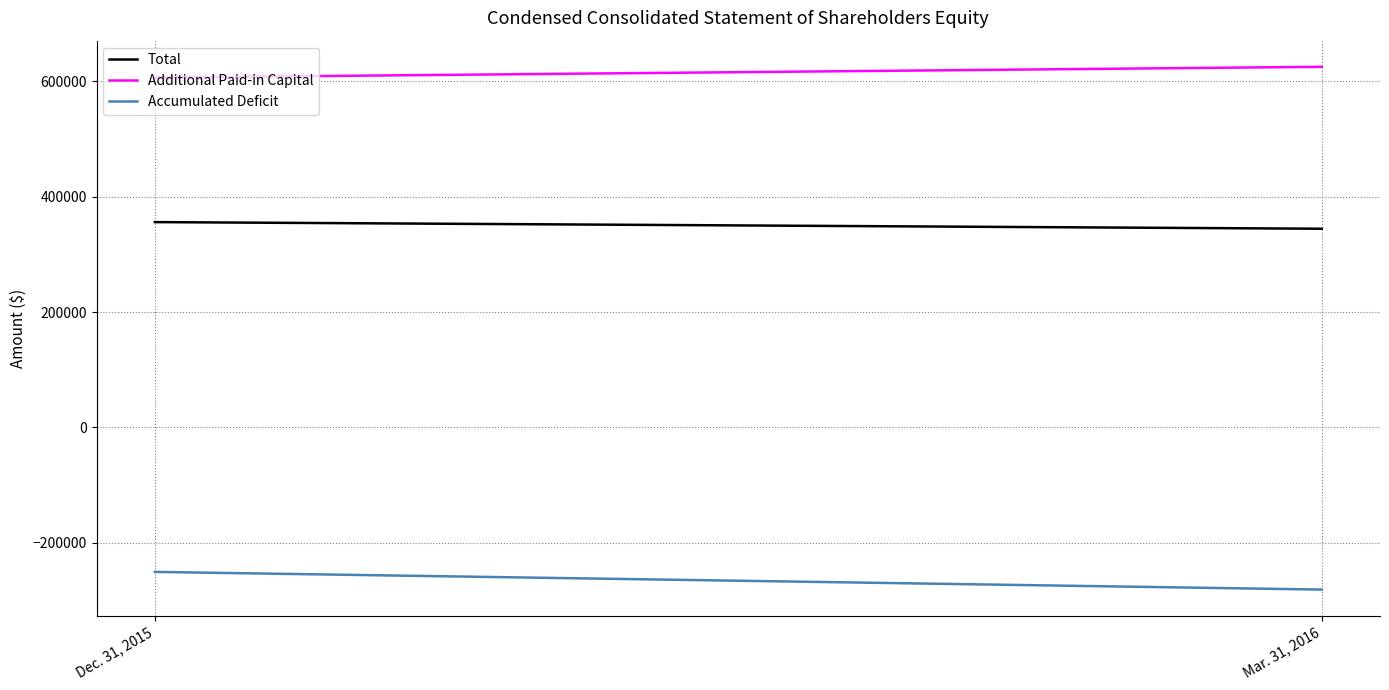

Reading right to left, extract all data points from this chart.

Total: 344500	355995
Additional Paid-in Capital: 625200	606555
Accumulated Deficit: -281026	-250376